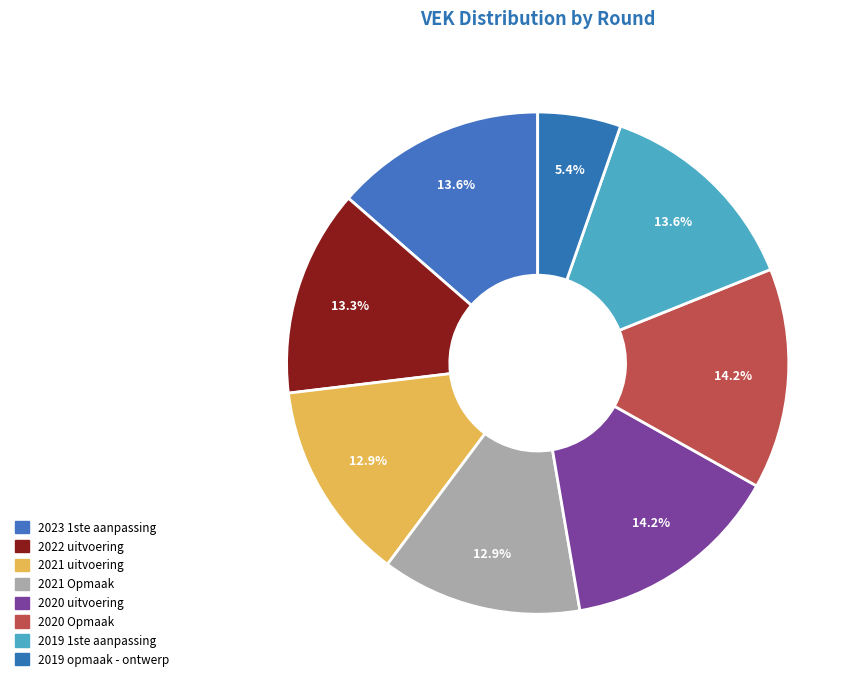

To the nearest percent, what is the difference between the largest and smallest slice percentages?

9%